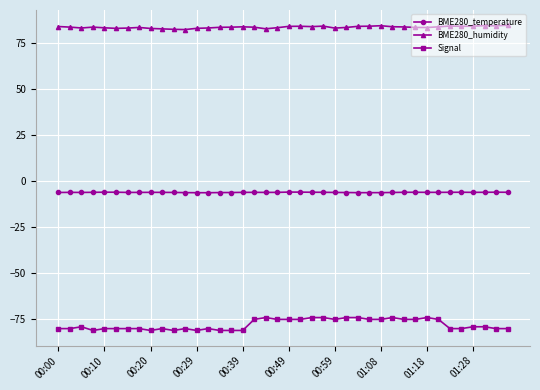

True or false: Signal has more than 1 points higher than both neighbors.

True